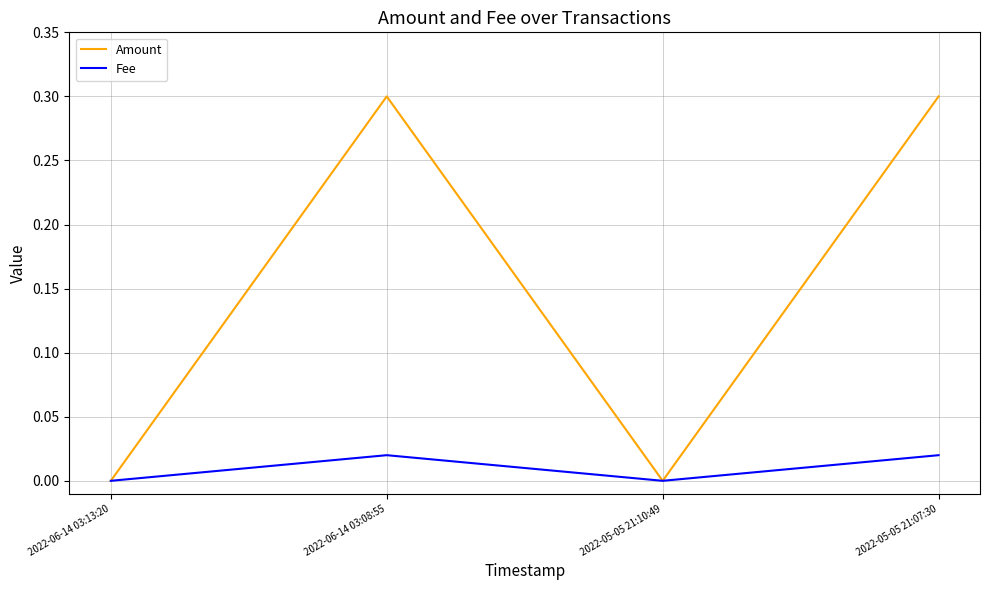

Which series has the largest total across all categories?

Amount